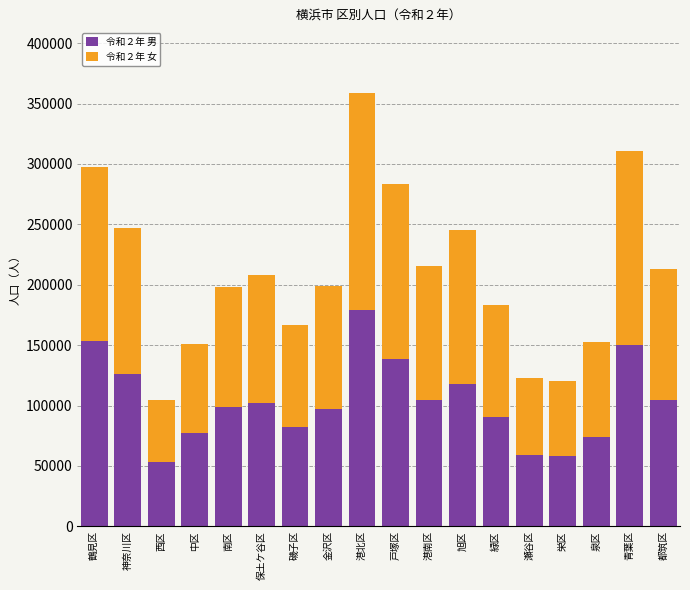

What is the sum of the 令和２年 男 values at 戸塚区 and 港南区?

243324